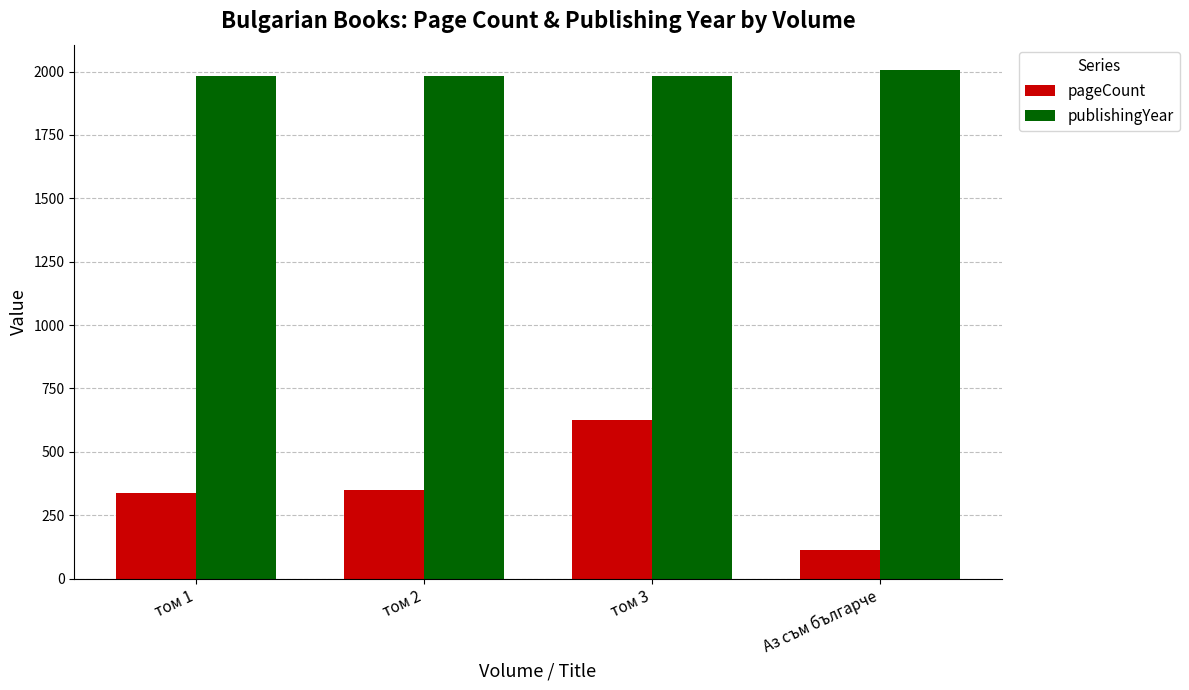

What are all the series names shown in the legend?

pageCount, publishingYear